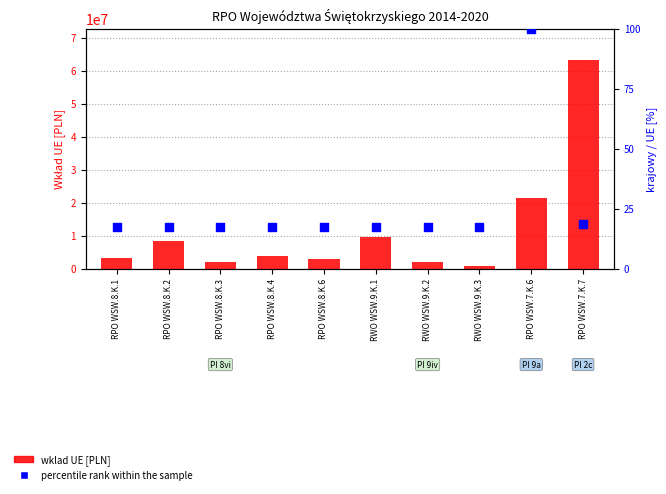

Which series reaches the maximum Y coordinate?

wklad UE